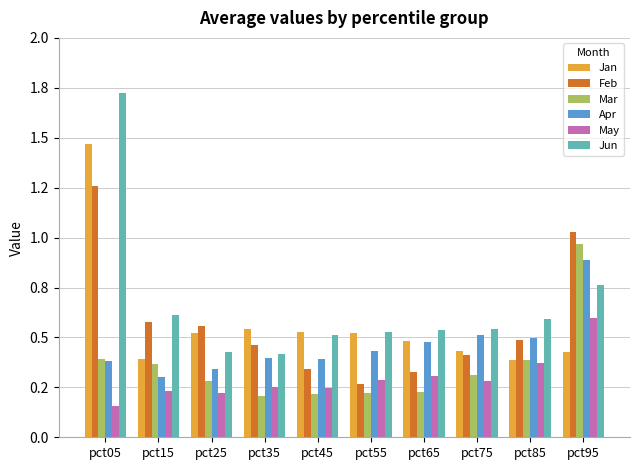

Are the bars horizontal?

No